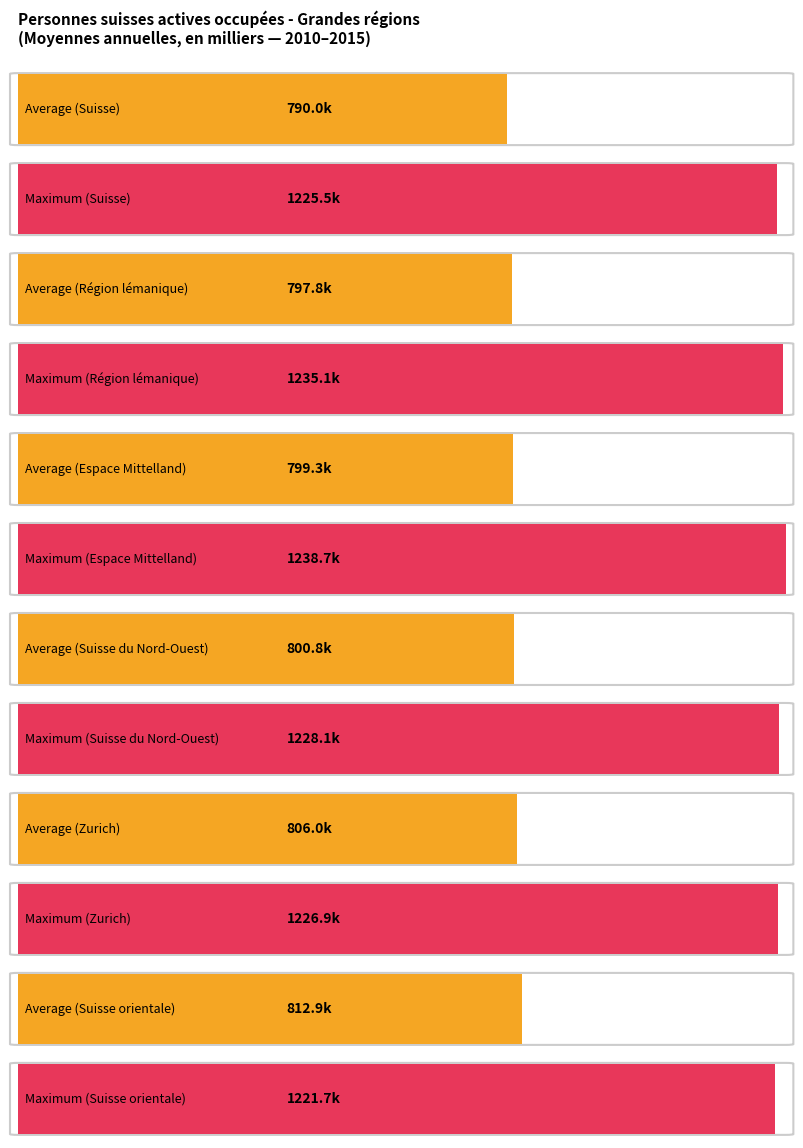

At which category does the chart reach its peak across all series?

Espace Mittelland